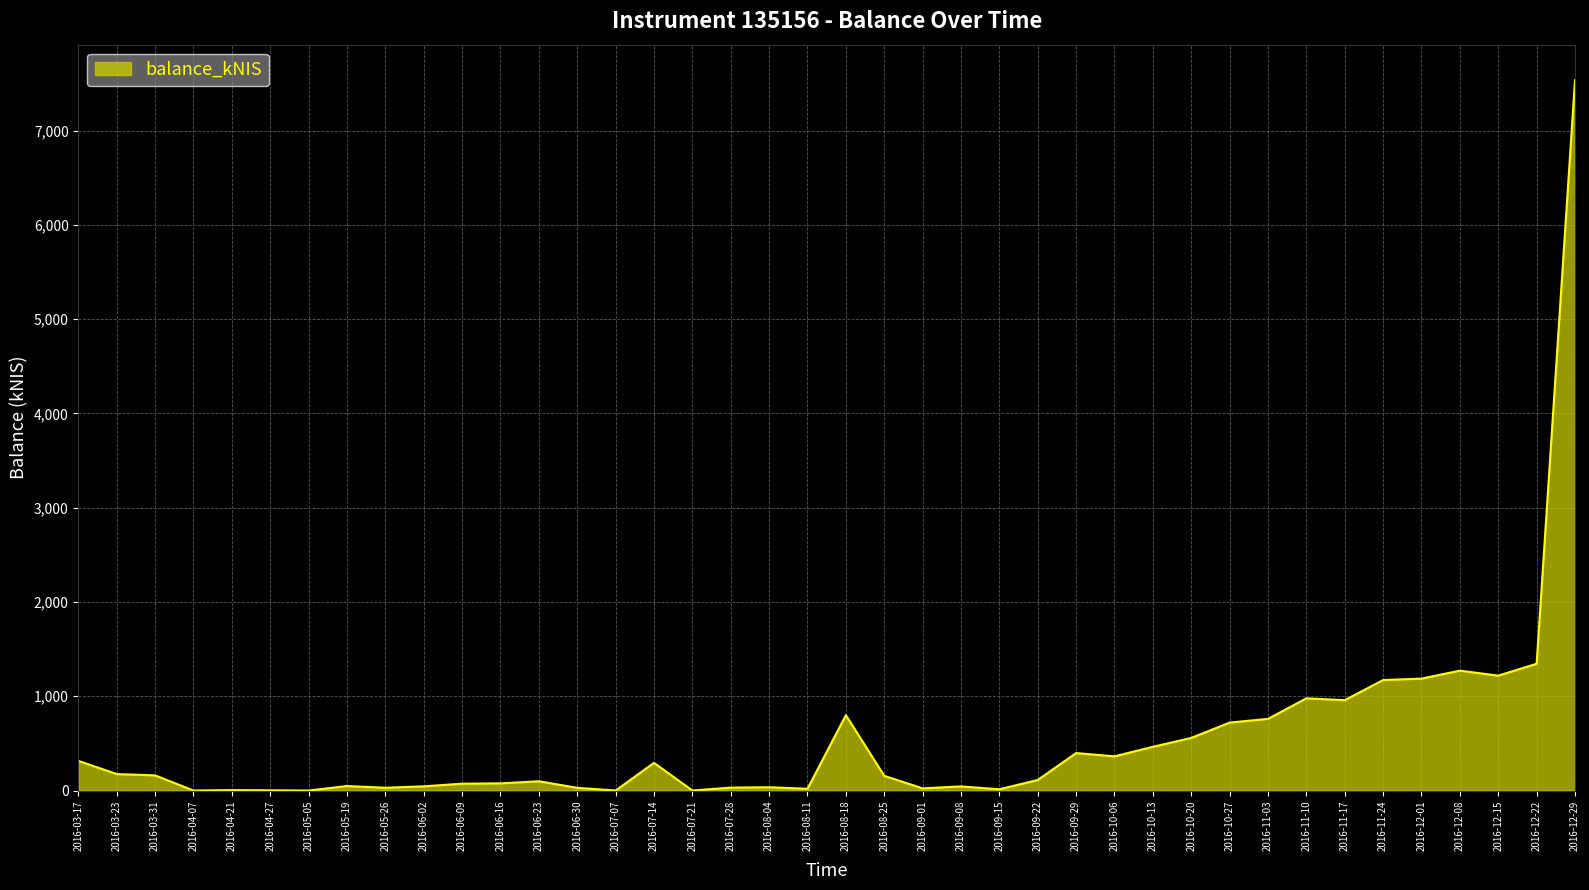

How many lines are shown in the chart?

1